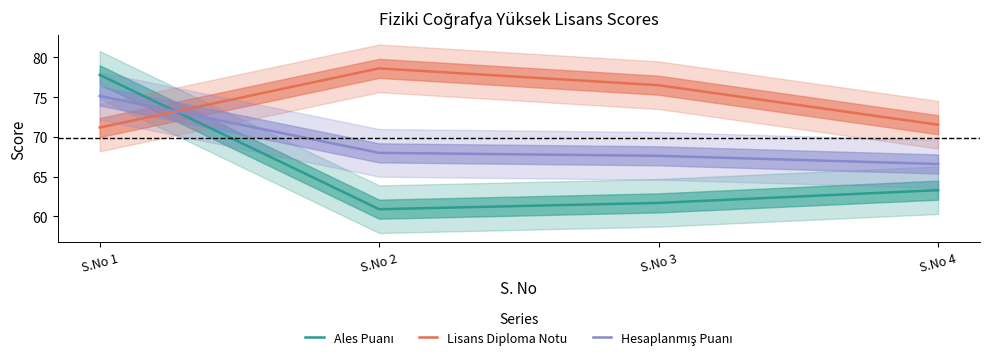

Which series has the largest total across all categories?

Lisans Diploma Notu